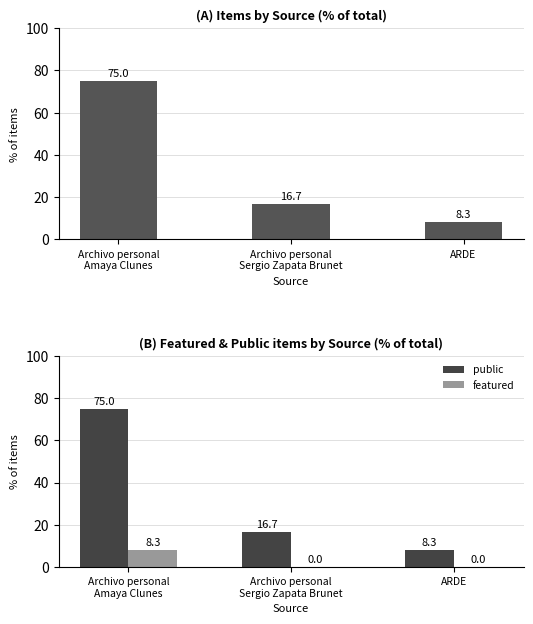

The public series shows 100.5 at Archivo personal
Amaya Clunes. True or false?

False